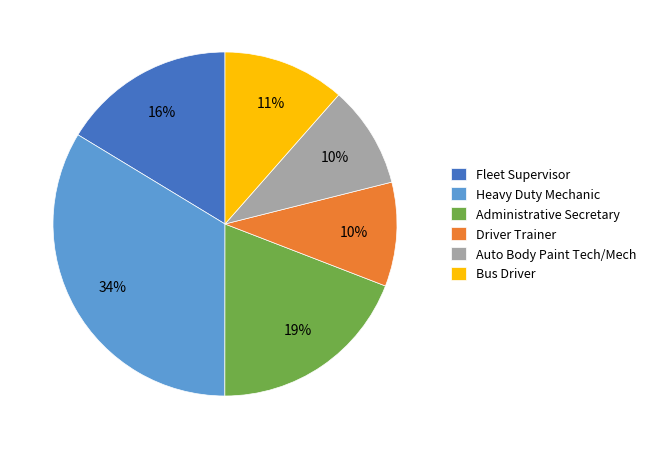

To the nearest percent, what is the average slice percentage?

17%